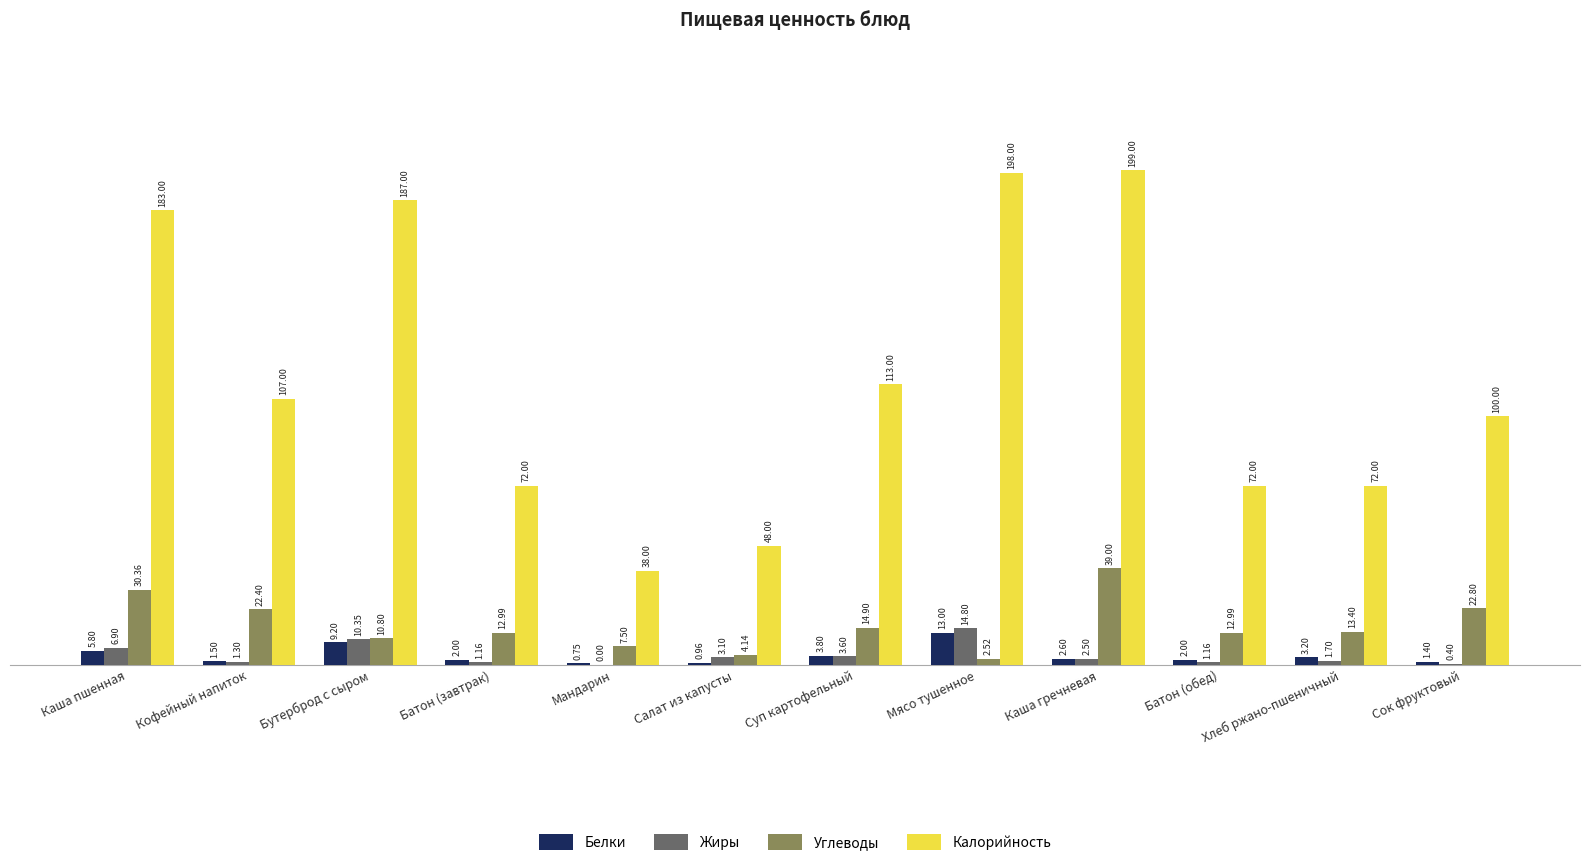

At which label does Калорийность first exceed 107?

Каша пшенная